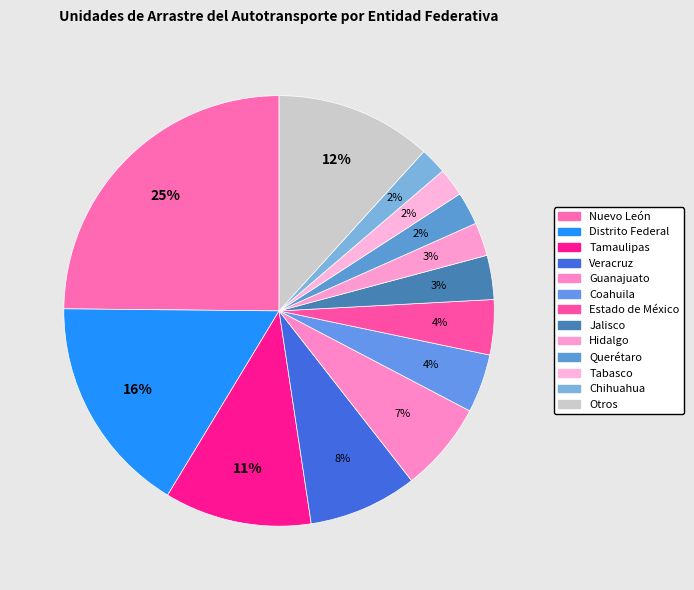

What is the largest slice in the pie chart?

Nuevo León